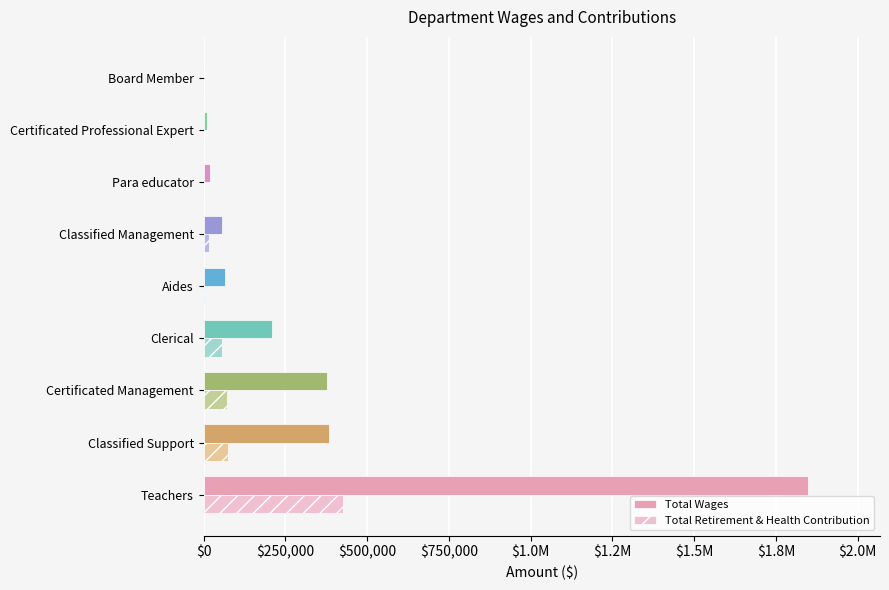

What are all the series names shown in the legend?

Total Wages, Total Retirement & Health Contribution